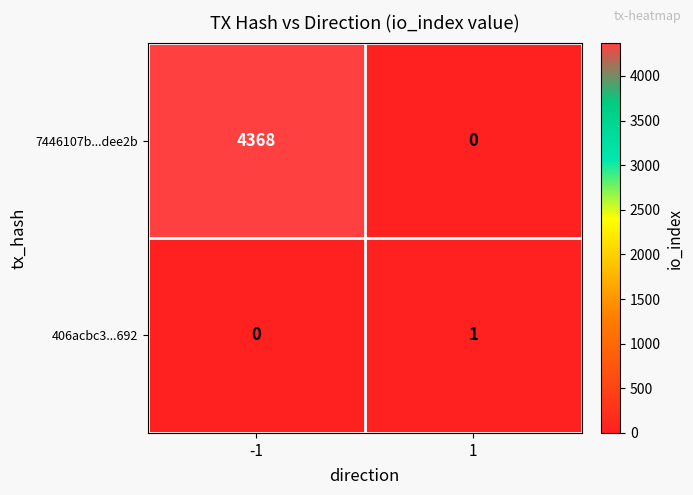

What is the total value across all series at 1?

1